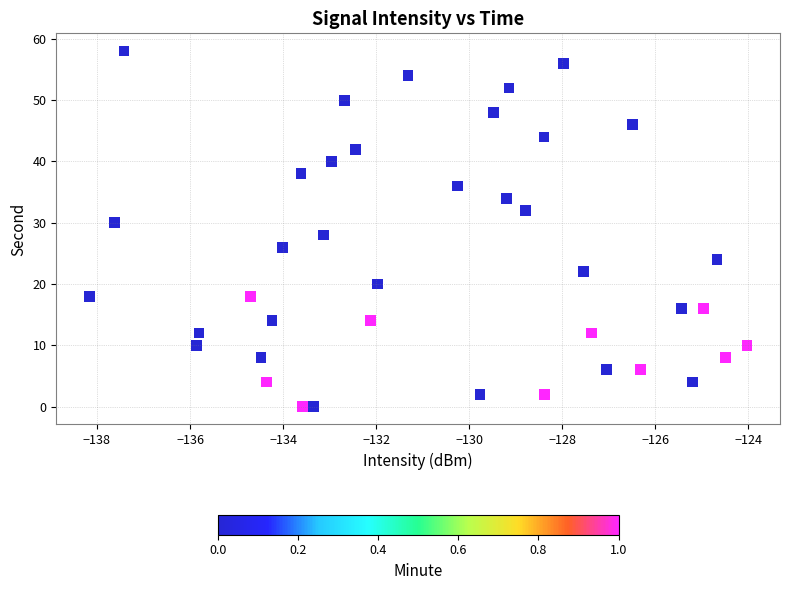

What is the range of Y values (max minus min)?

58